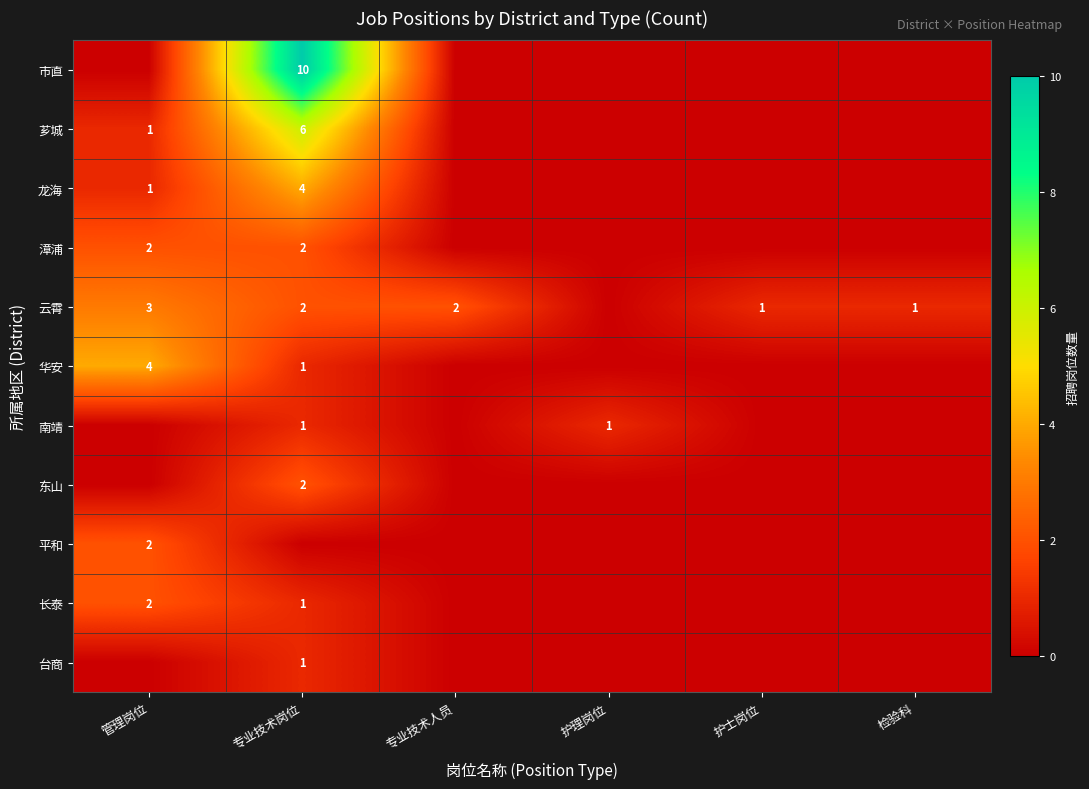

The value of 台商 at 专业技术岗位 is 1. True or false?

True